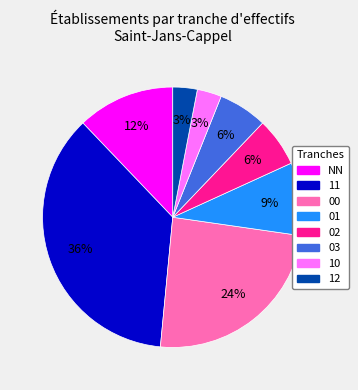

Which slice is the largest?

11